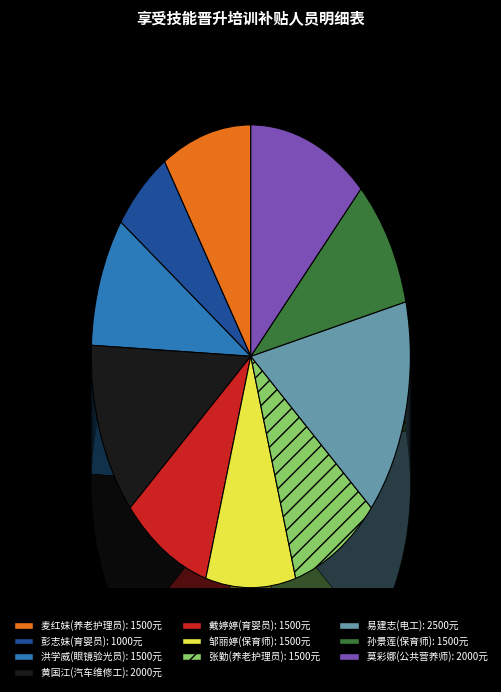

Which slice is the largest?

易建志(电工)